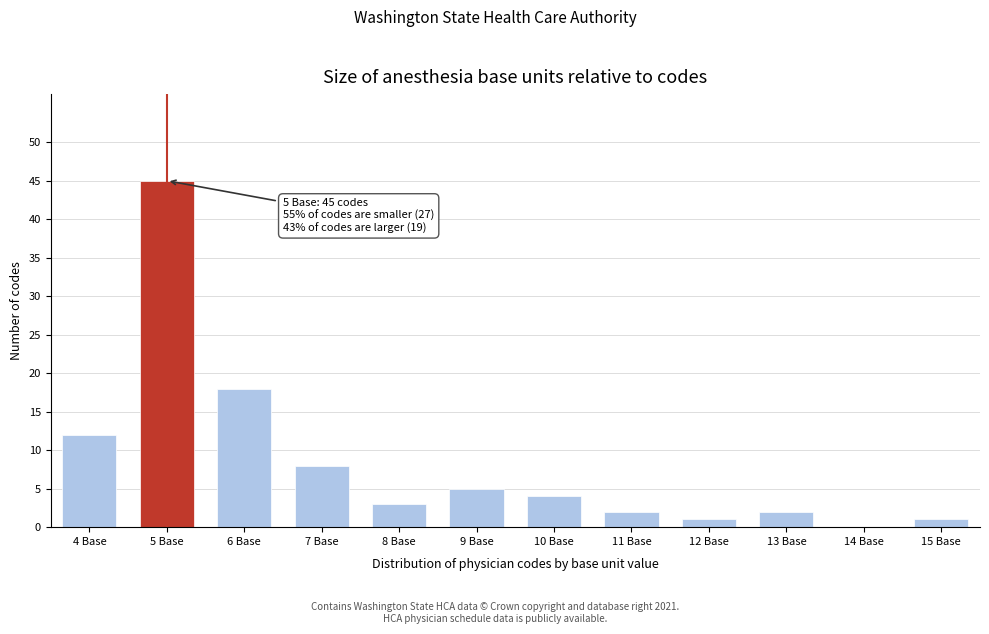

Reading right to left, transcribe all the data shown in this chart.

15 Base=1	14 Base=0	13 Base=2	12 Base=1	11 Base=2	10 Base=4	9 Base=5	8 Base=3	7 Base=8	6 Base=18	5 Base=45	4 Base=12